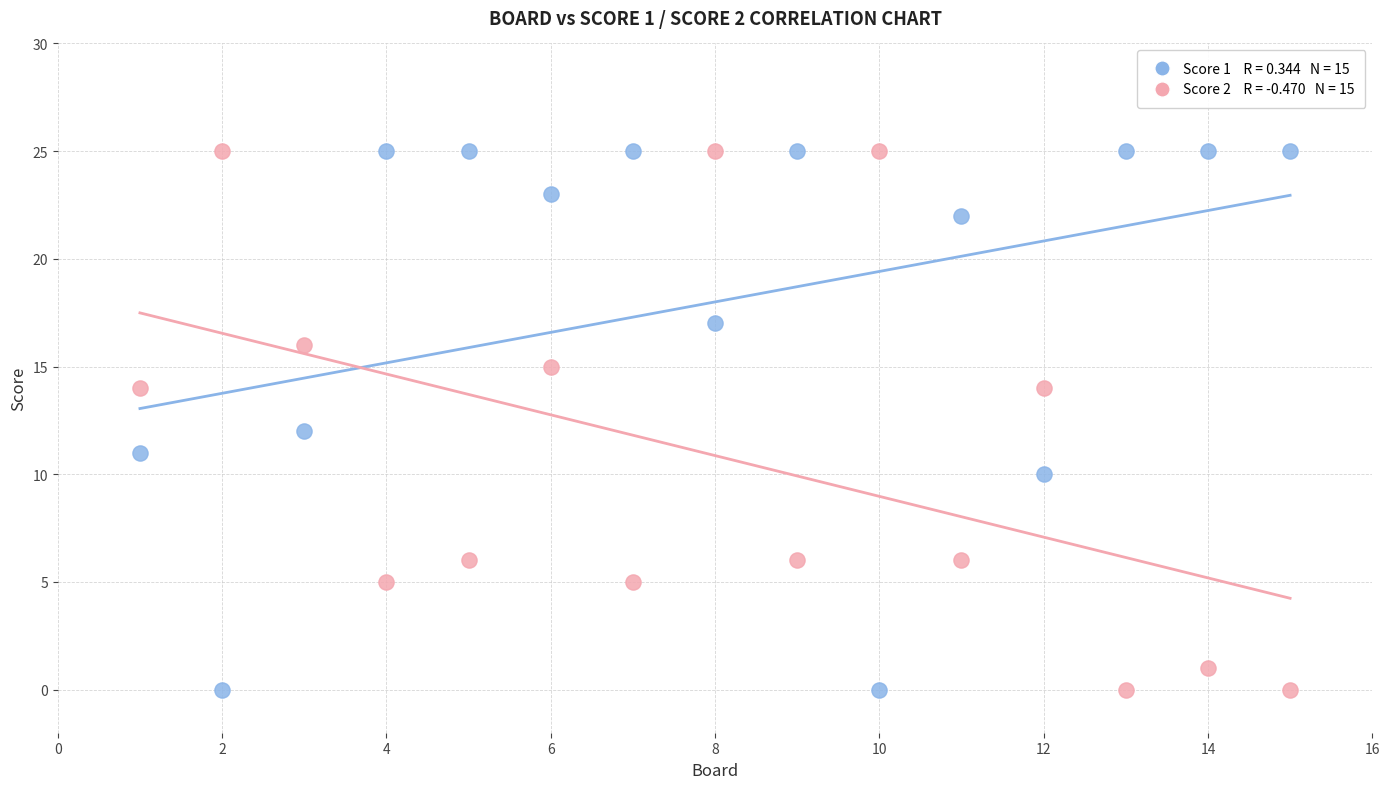

Across all data points, what is the range of X values (max minus min)?

14